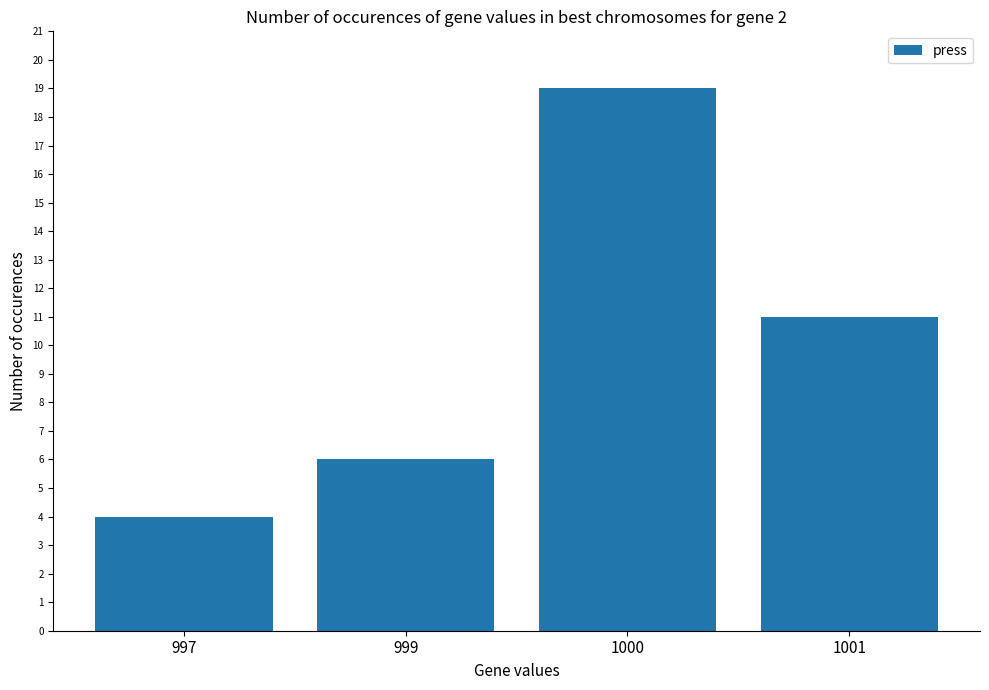

Is it true that the value at 1001 is 11?

True